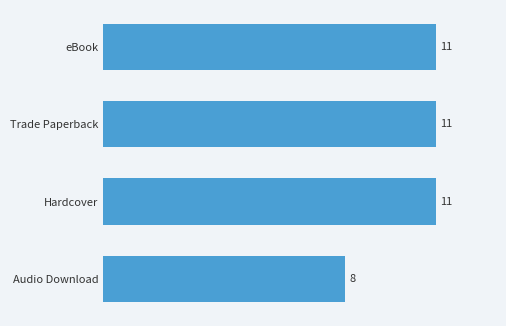

Does the chart contain stacked bars?

No